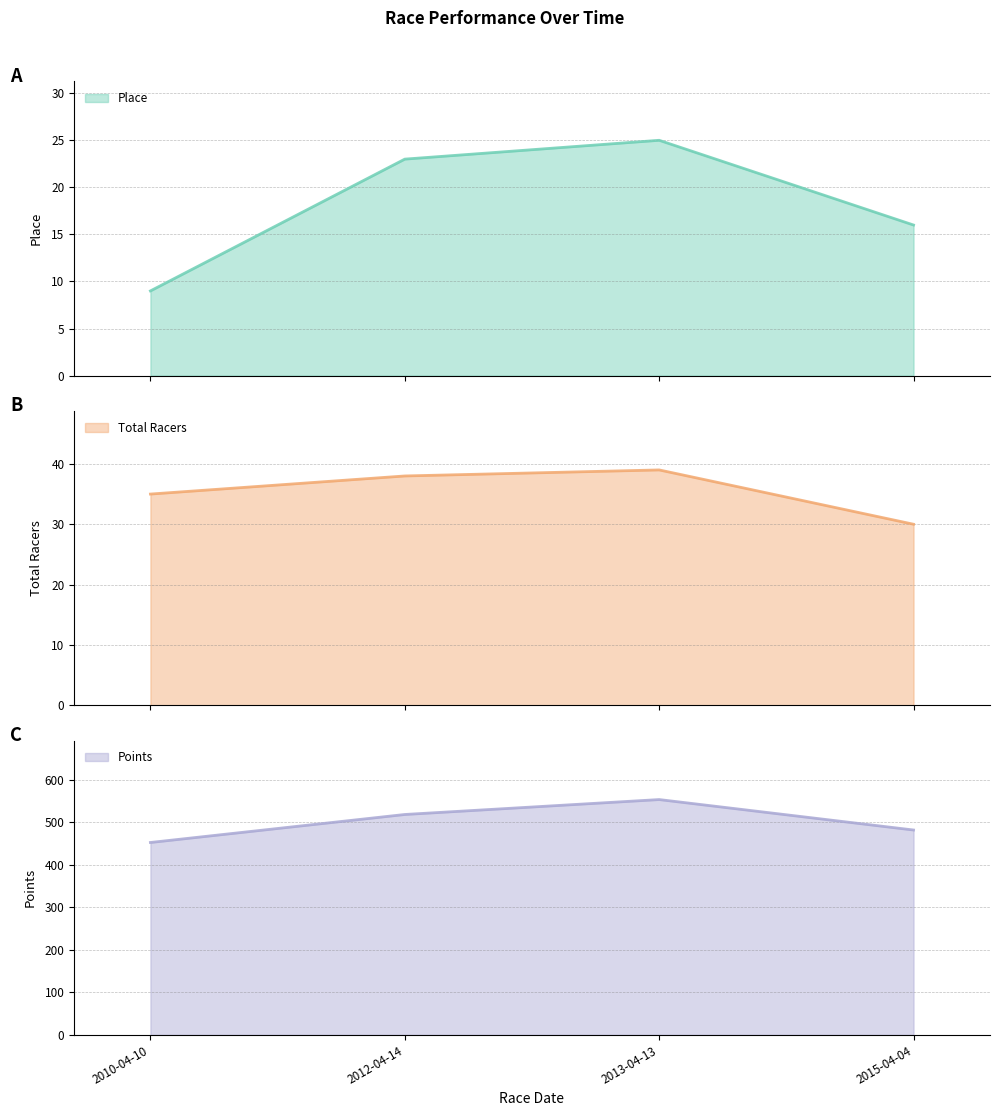

Reading left to right, extract all data points from this chart.

Place: 2010-04-10=9.0	2012-04-14=23.0	2013-04-13=25.0	2015-04-04=16.0
Total Racers: 2010-04-10=35.0	2012-04-14=38.0	2013-04-13=39.0	2015-04-04=30.0
Points: 2010-04-10=452.6	2012-04-14=518.5	2013-04-13=553.6	2015-04-04=482.0